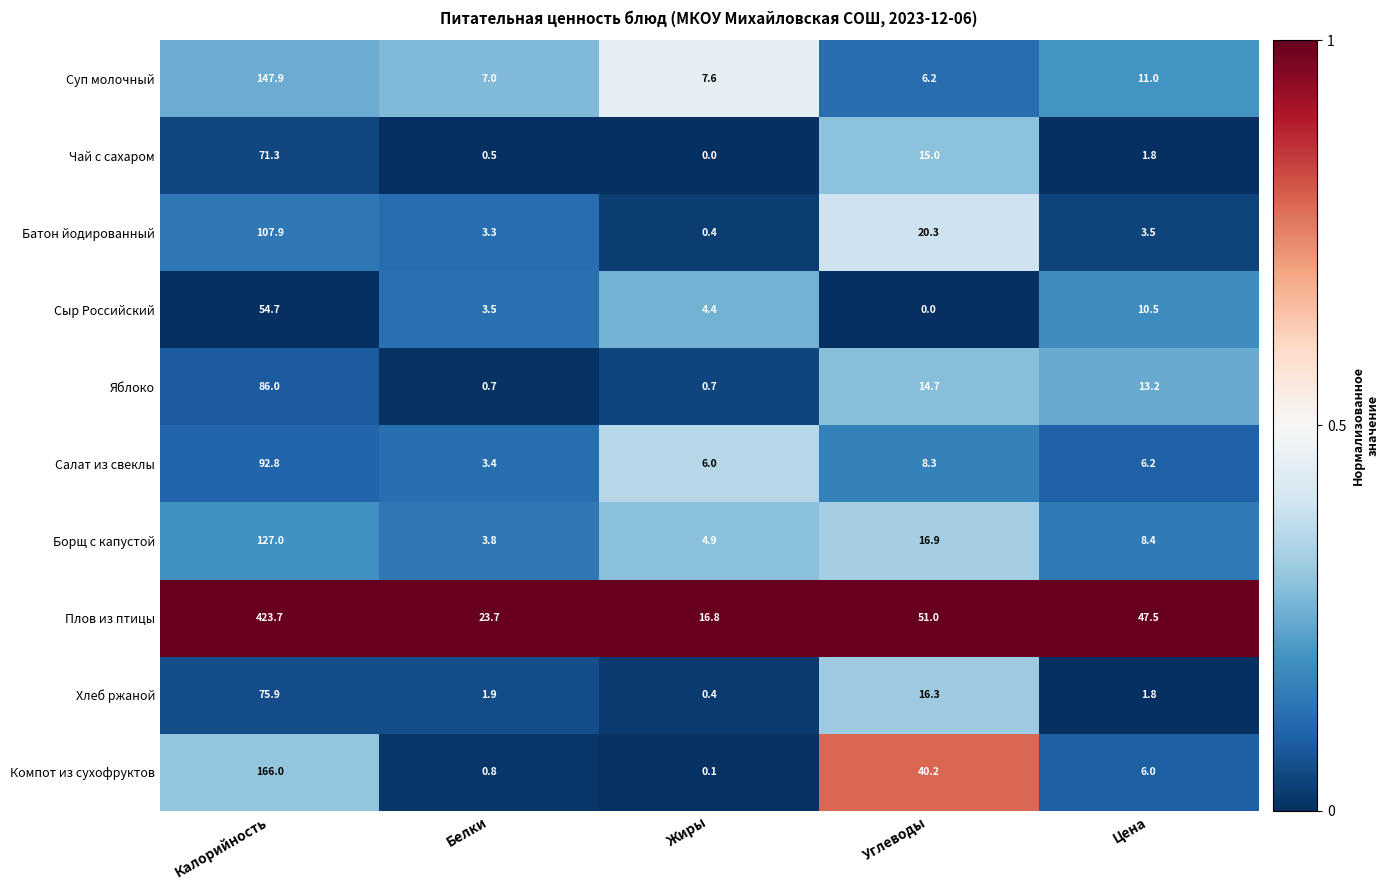

Rank the series at Белки from lowest to highest value.

Чай с сахаром, Яблоко, Компот из сухофруктов, Хлеб ржаной, Батон йодированный, Салат из свеклы, Сыр Российский, Борщ с капустой, Суп молочный, Плов из птицы